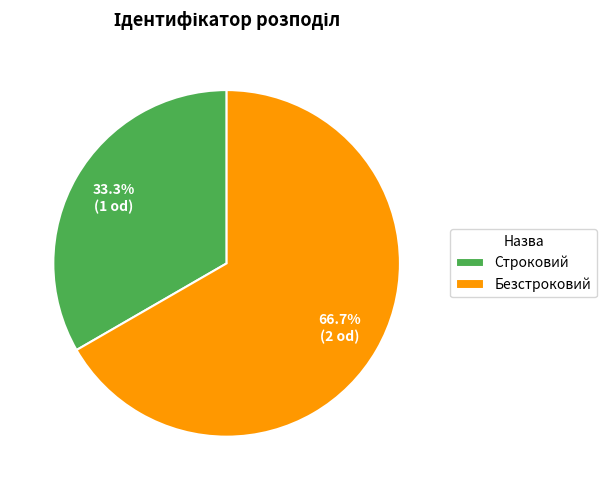

Which slice represents more than half of the pie?

Безстроковий